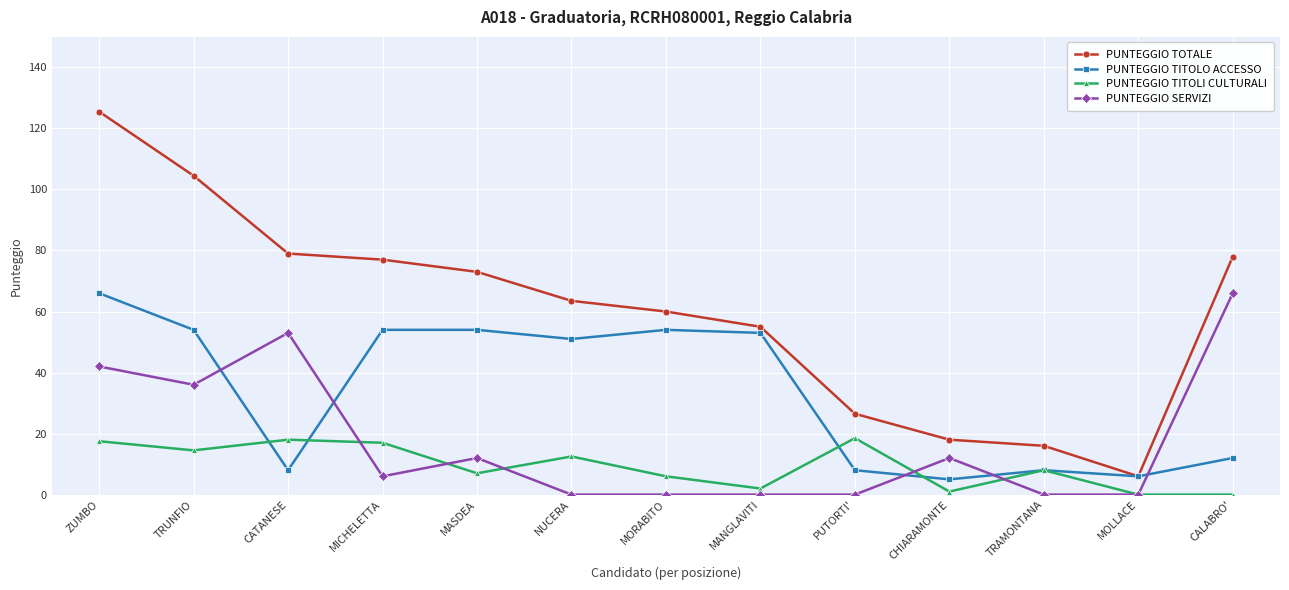

What is the total value across all series at NUCERA?

127.0